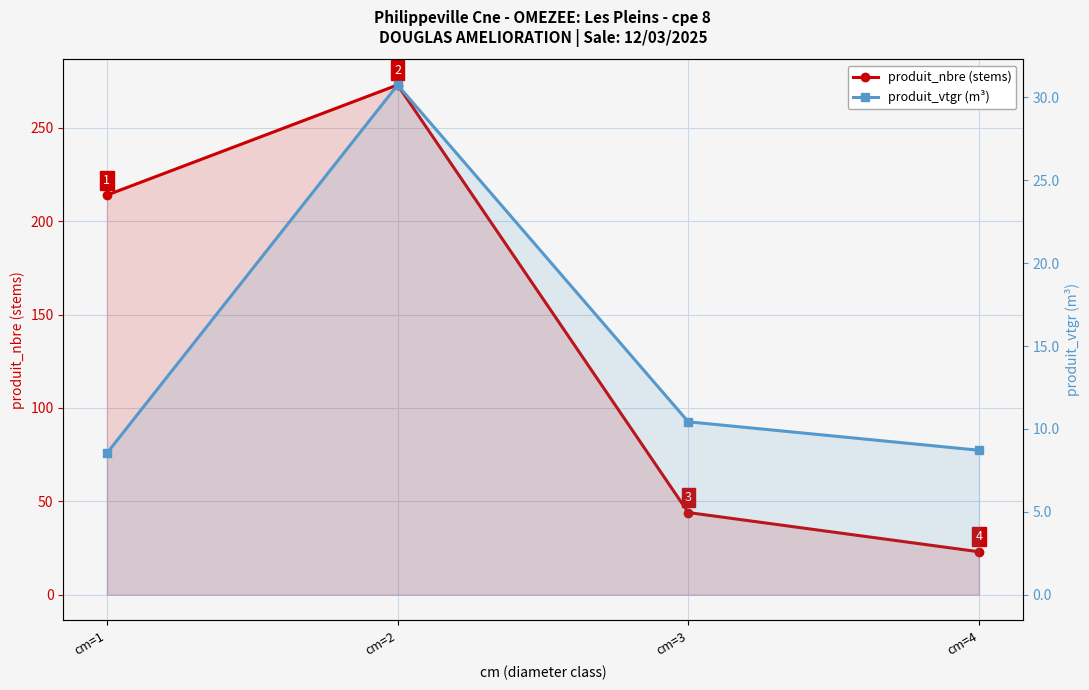

How many data points in produit_vtgr (m³) are less than 10?

2